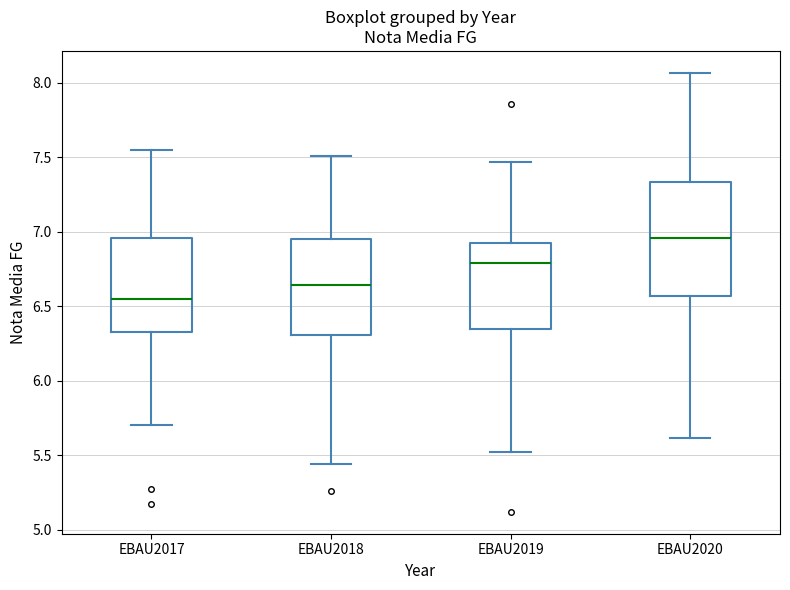

Reading left to right, read every box against the y-axis: the position of its median line, the range the box covers, and the ends of its whiskers. The values are not printed on the chart, so give them approximately, as read against the axis.

EBAU2017: median 6.55, box 6.35 to 6.95, whiskers 5.70 to 7.55
EBAU2018: median 6.65, box 6.30 to 6.95, whiskers 5.45 to 7.50
EBAU2019: median 6.80, box 6.35 to 6.95, whiskers 5.50 to 7.45
EBAU2020: median 6.95, box 6.55 to 7.35, whiskers 5.60 to 8.05